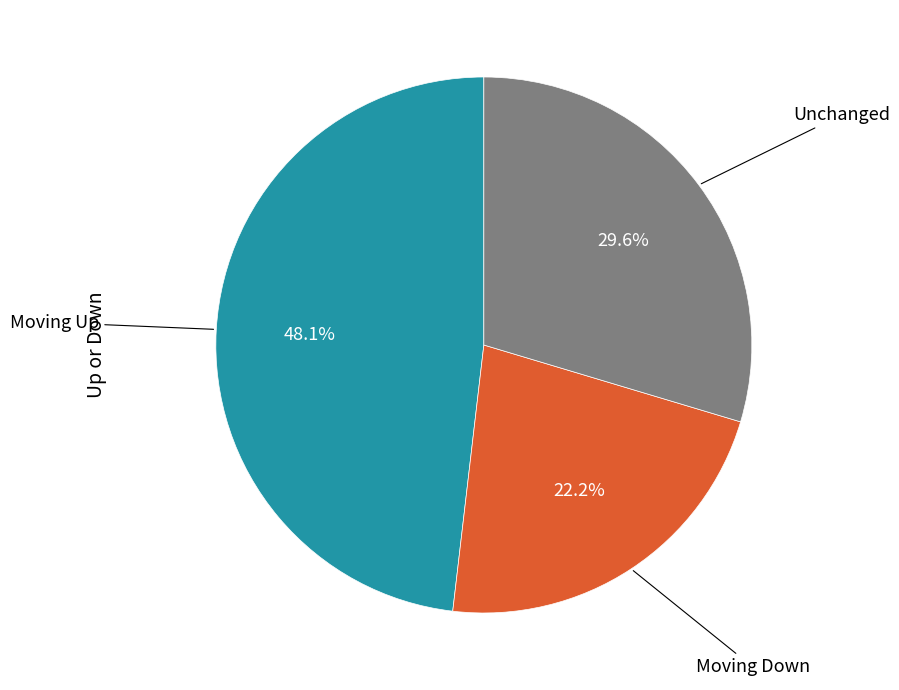

Is there any slice that represents more than half of the pie?

No